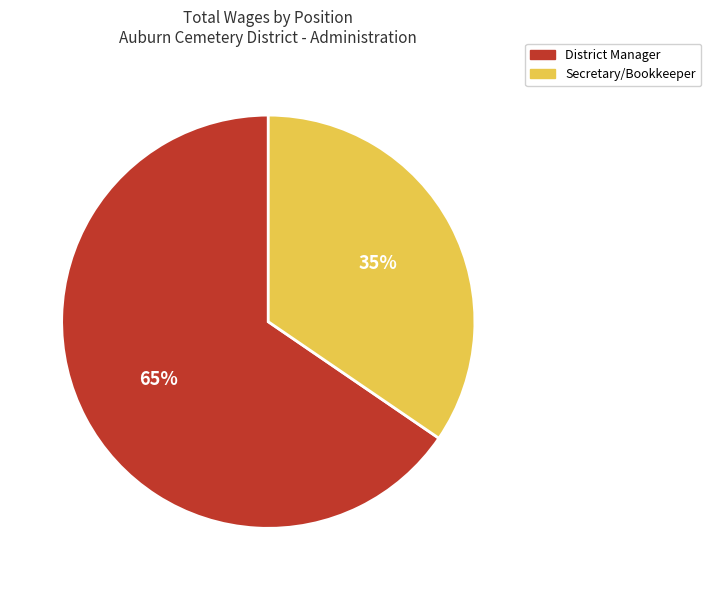

How many slices are in this pie chart?

2